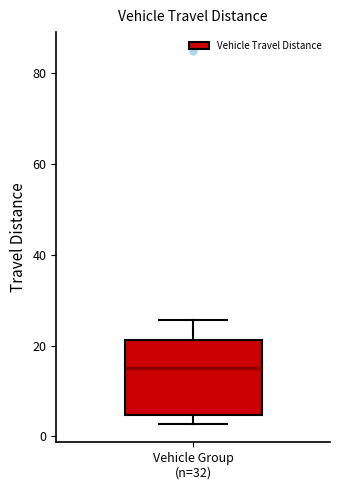

Read this box plot against the y-axis: the position of the median line, the range covered by the box, and the ends of both whiskers. The values are not printed on the chart, so give them approximately, as read against the axis.

median 16, box 4 to 22, whiskers 2 to 26